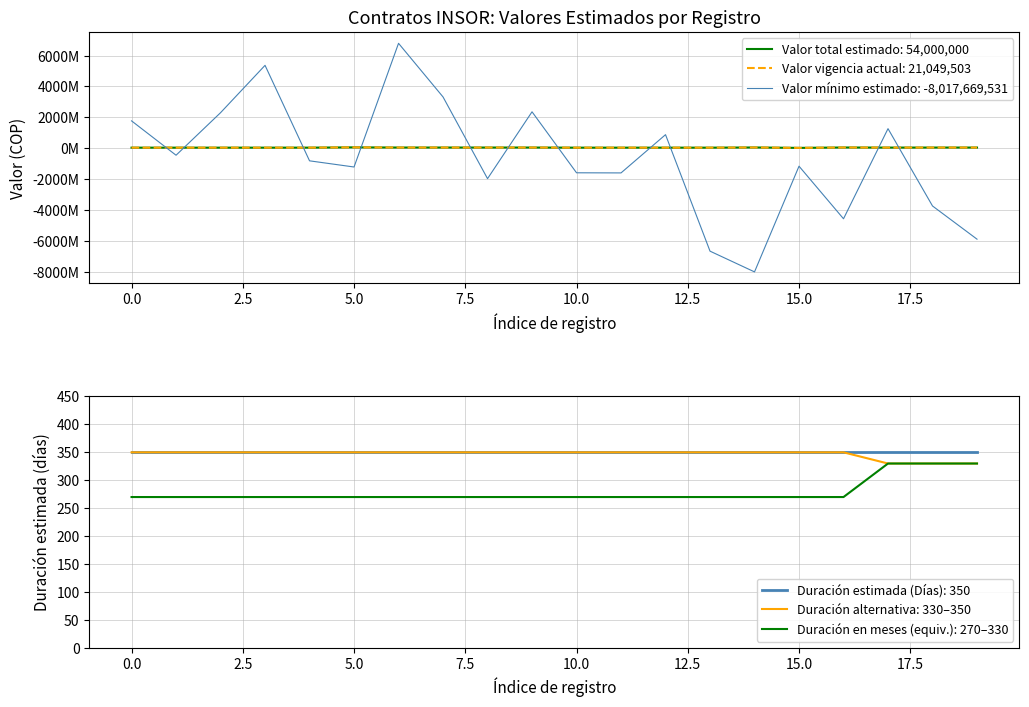

The Duración alternativa: 330–350 series shows 350 at 15.0. True or false?

True